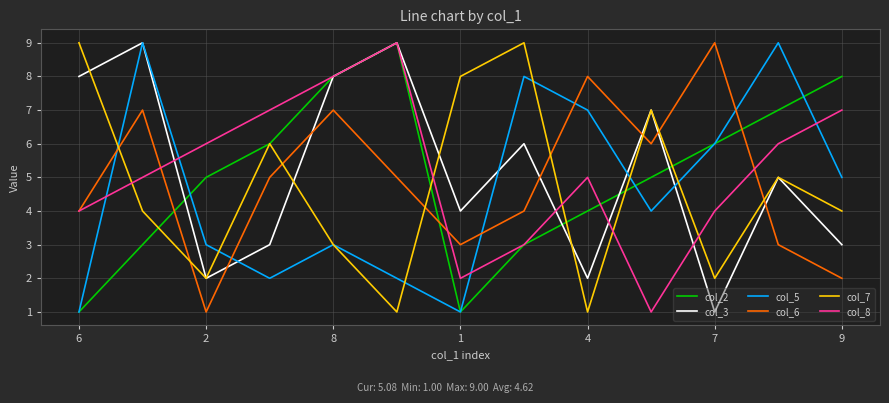

What is the maximum value shown in the chart?

9